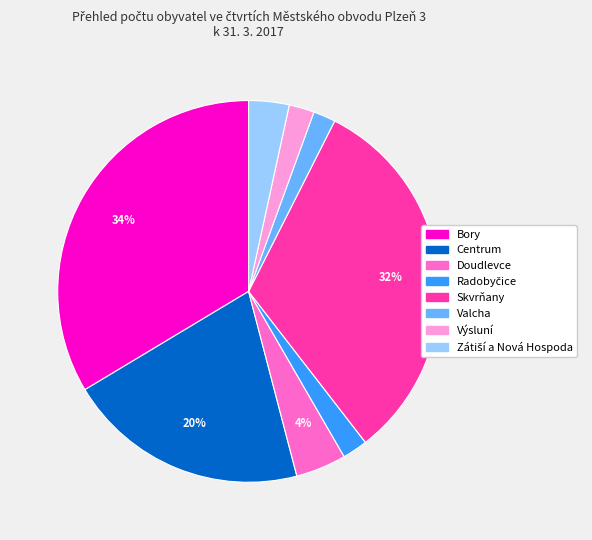

Does Centrum represent more than half of the total?

No